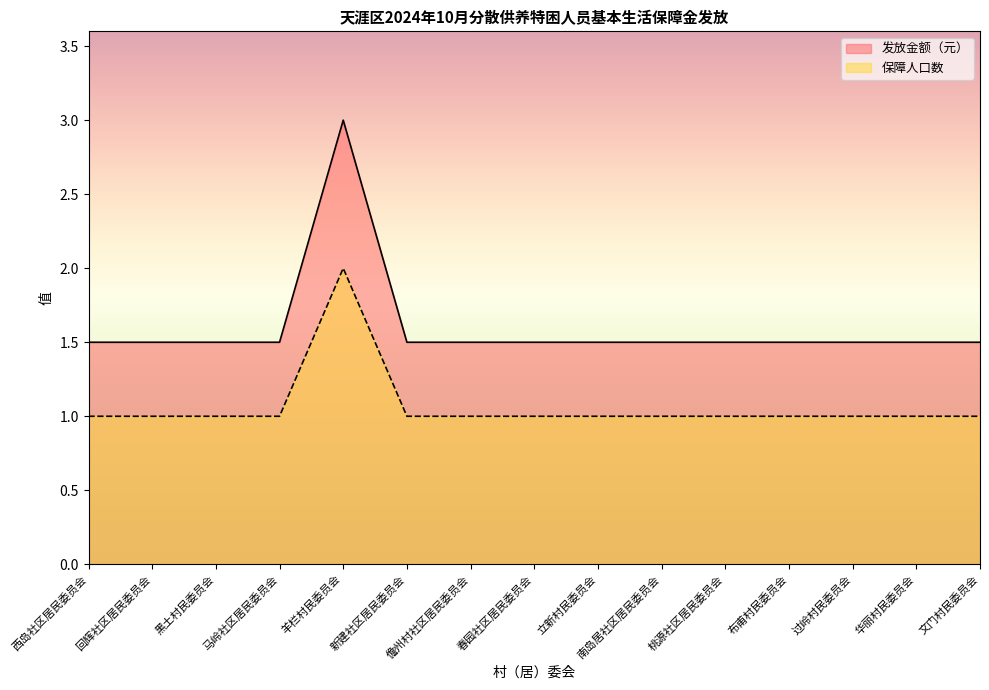

What is the difference between the highest and lowest values at 华丽村民委员会?

0.5